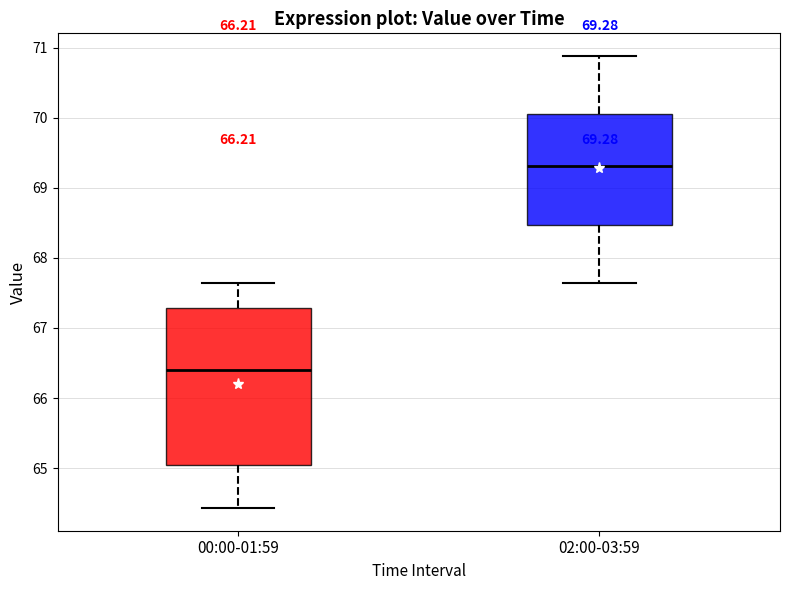

Which box has the highest median line?

02:00-03:59